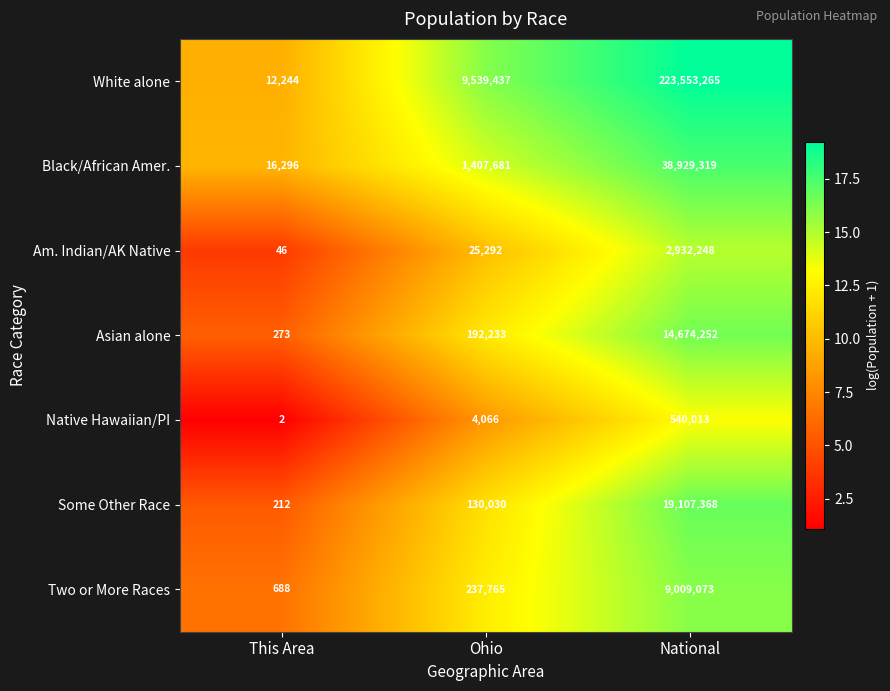

What is the difference between the Two or More Races values at Ohio and This Area?

237077